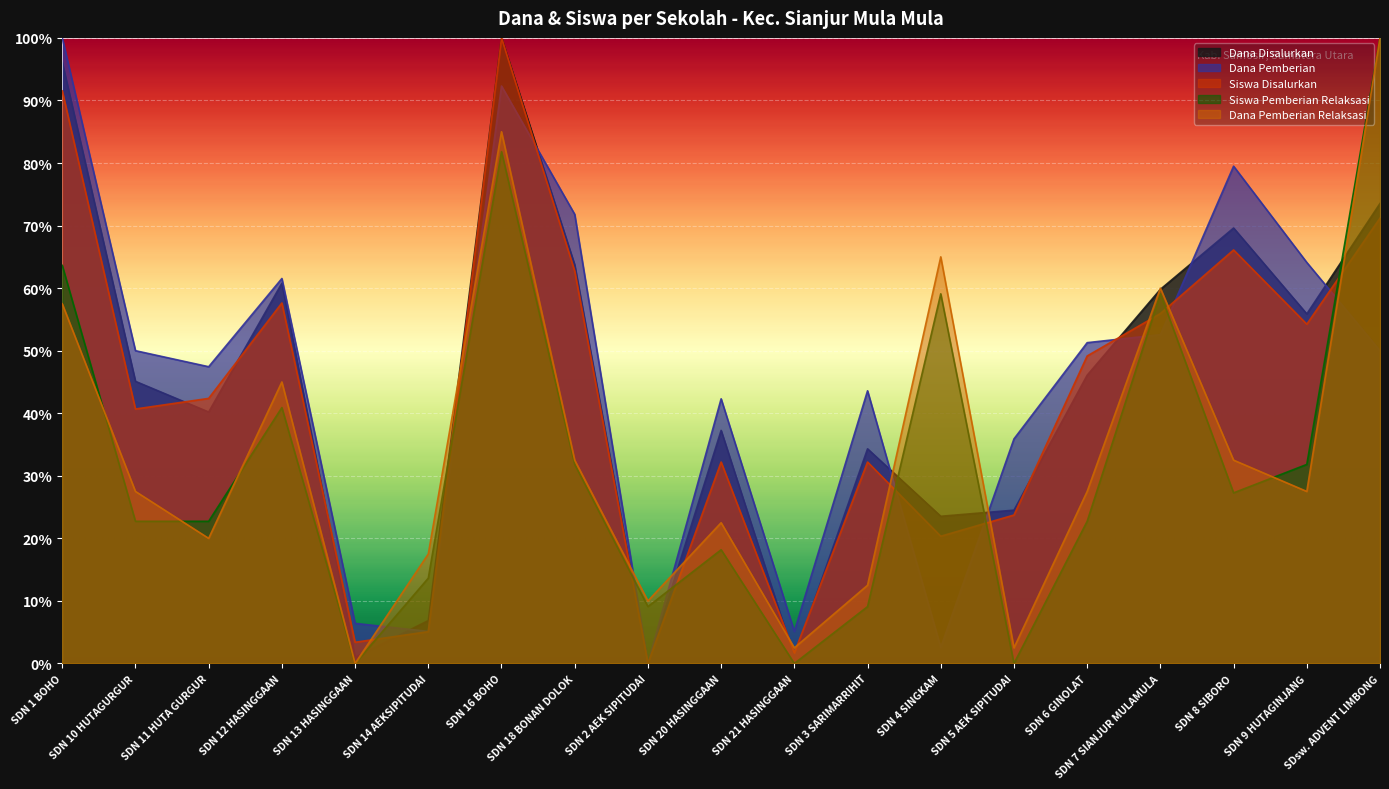

Reading right to left, list all the values displayed in this chart.

Dana Disalurkan: 73.5	55.9	69.6	59.8	46.1	24.5	23.5	34.3	1.0	37.3	0.0	63.7	100.0	6.9	1.0	60.8	40.2	45.1	96.1
Dana Pemberian: 50.0	64.1	79.5	52.6	51.3	35.9	2.6	43.6	5.1	42.3	0.0	71.8	92.3	5.1	6.4	61.5	47.4	50.0	100.0
Siswa Disalurkan: 71.2	54.2	66.1	55.9	49.2	23.7	20.3	32.2	1.7	32.2	0.0	62.7	100.0	5.1	3.4	57.6	42.4	40.7	91.5
Siswa Pemberian Relaksasi: 100.0	31.8	27.3	59.1	22.7	0.0	59.1	9.1	0.0	18.2	9.1	31.8	81.8	13.6	0.0	40.9	22.7	22.7	63.6
Dana Pemberian Relaksasi: 100.0	27.5	32.5	60.0	27.5	2.5	65.0	12.5	2.5	22.5	10.0	32.5	85.0	17.5	0.0	45.0	20.0	27.5	57.5